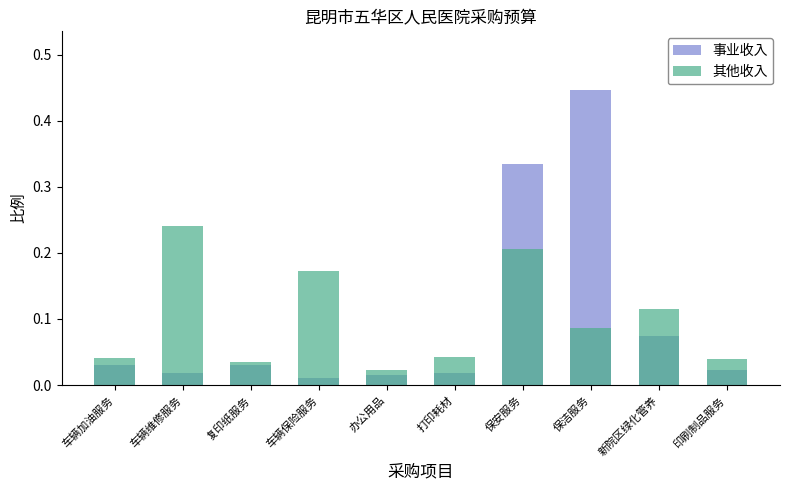

Is the value of 事业收入 at 车辆保险服务 greater than the value of 其他收入 at 办公用品?

No